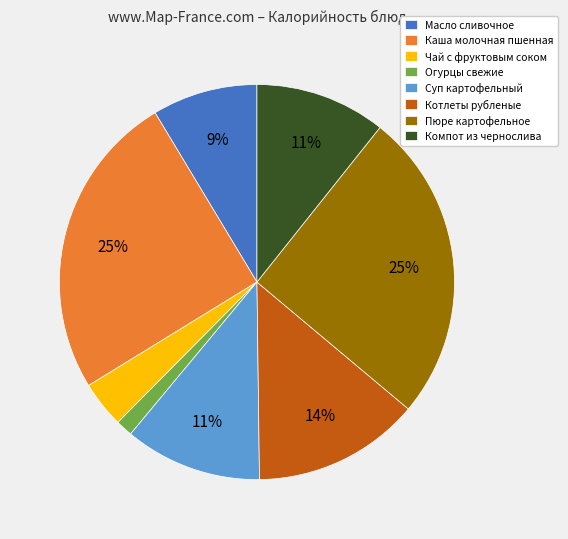

To the nearest percent, what is the combined percentage of Суп картофельный and Чай с фруктовым соком?

15%